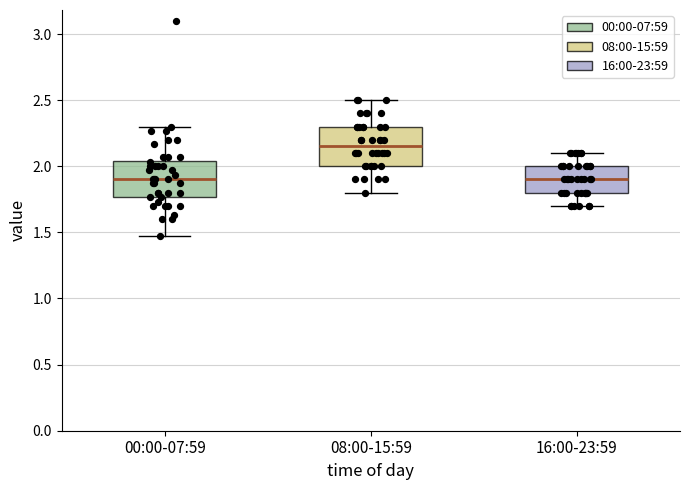

Where is the lower edge of the box for 00:00-07:59 on the y-axis? The values are not printed on the chart, so give them approximately, as read against the axis.

1.75